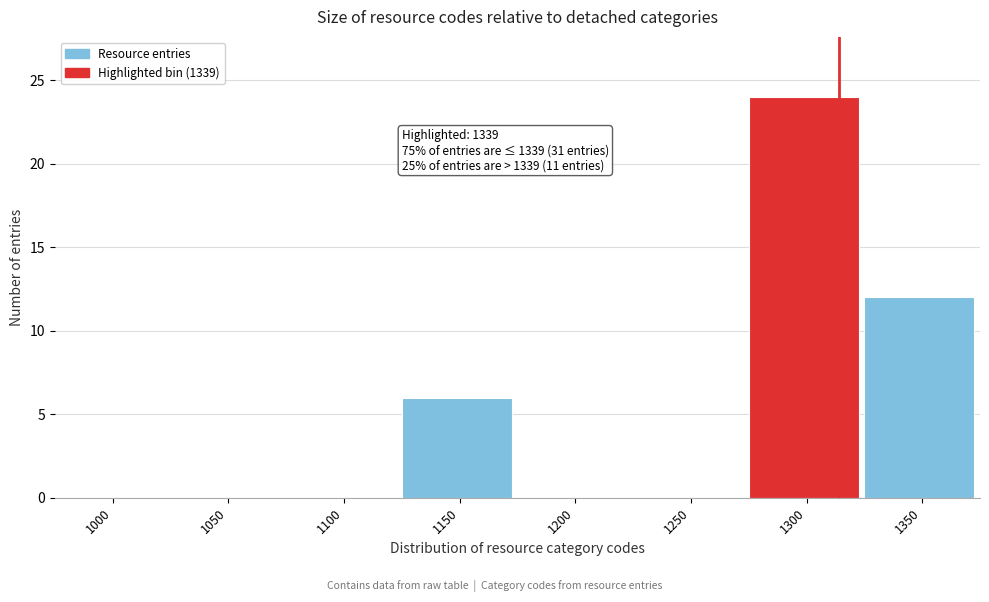

Reading left to right, transcribe all the data shown in this chart.

1000=0	1050=0	1100=0	1150=6	1200=0	1250=0	1300=24	1350=12